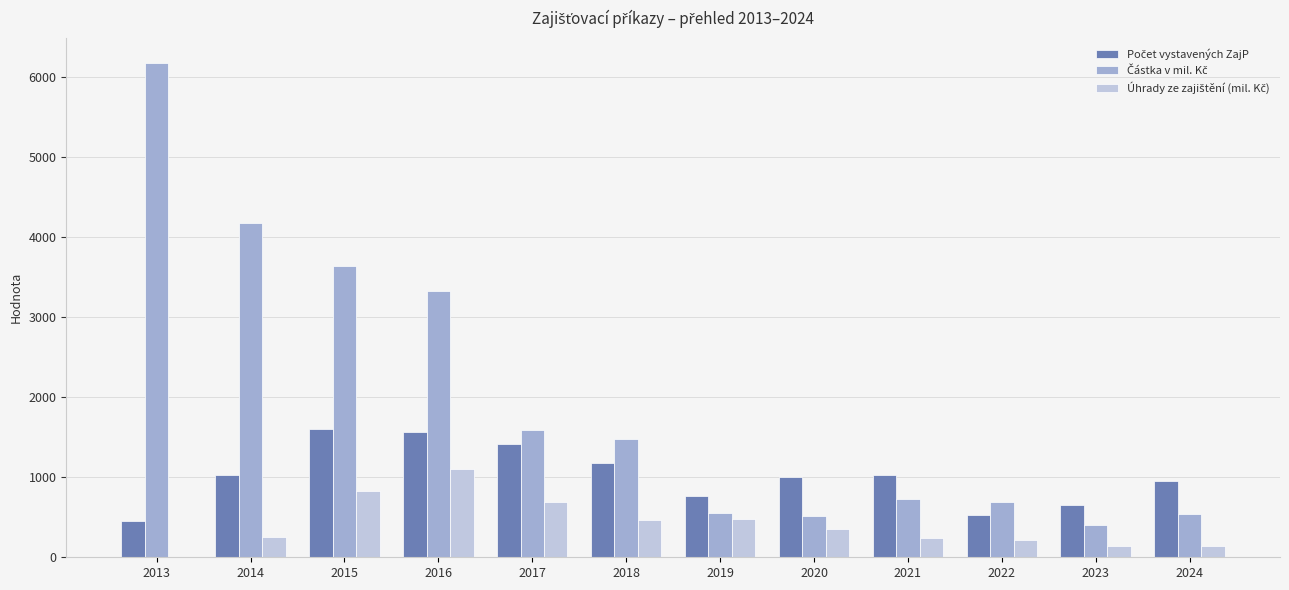

How many distinct data groups are displayed?

3